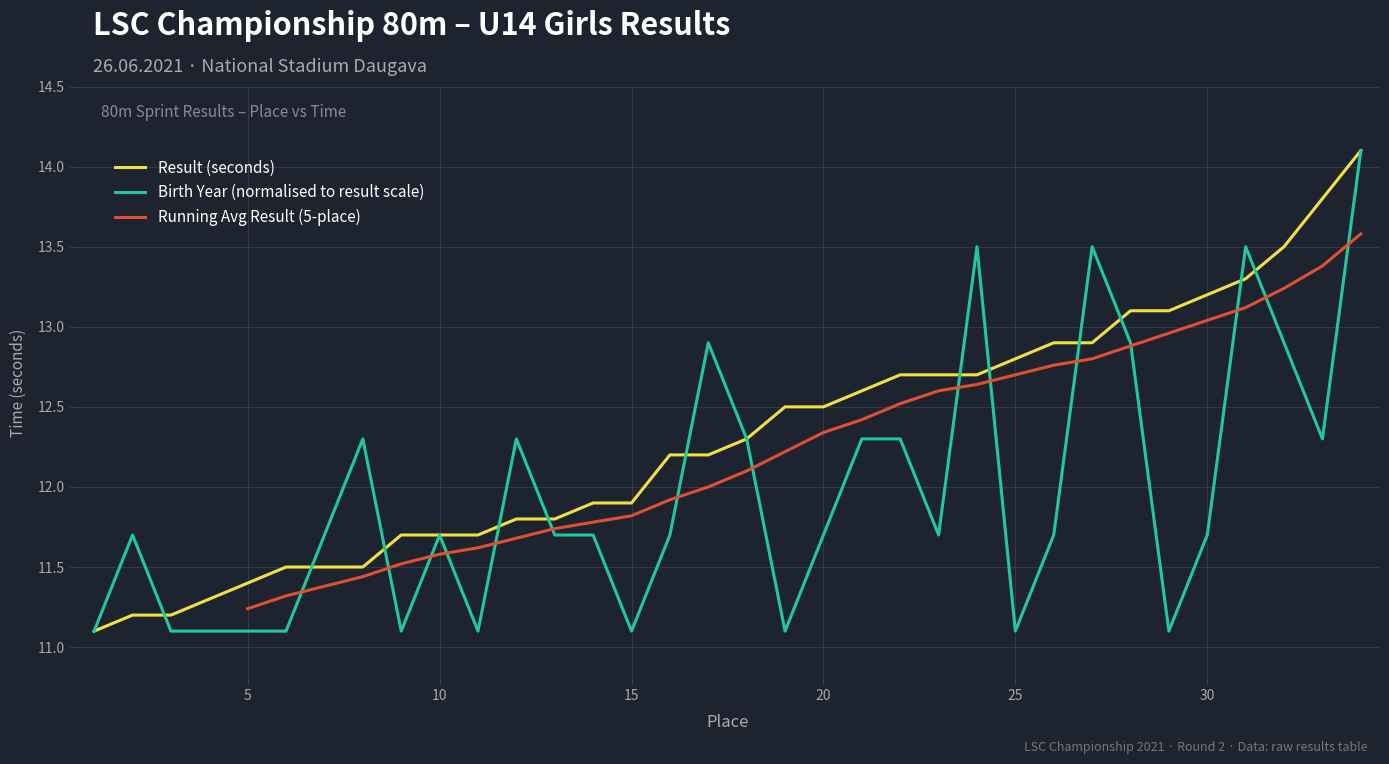

At which category is the sum across all series the highest?

34